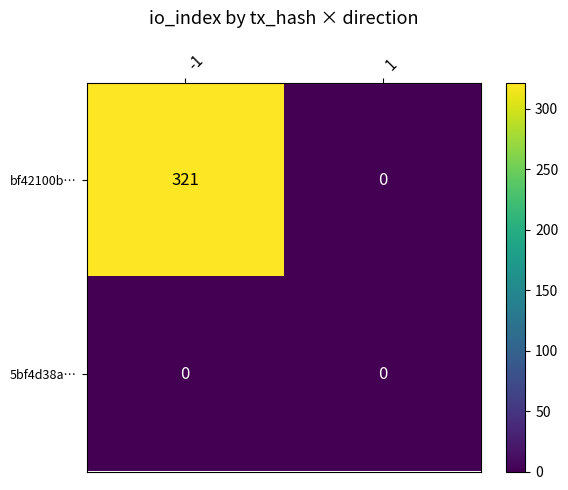

What is the total value across all series at -1?

321